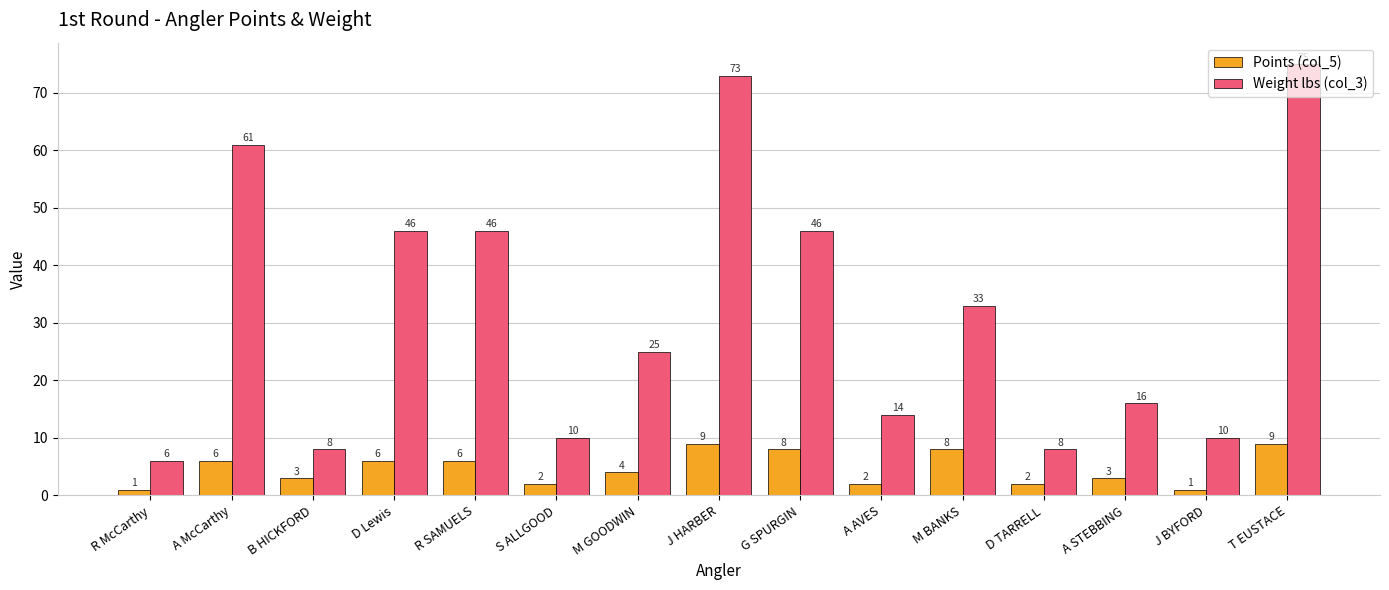

Reading left to right, extract all data points from this chart.

Points (col_5): 1	6	3	6	6	2	4	9	8	2	8	2	3	1	9
Weight lbs (col_3): 6	61	8	46	46	10	25	73	46	14	33	8	16	10	75